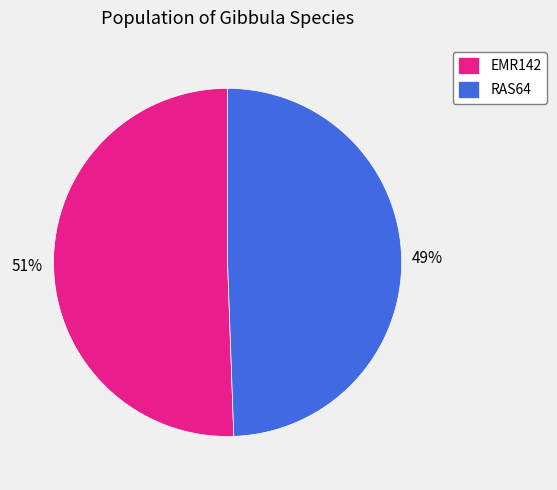

Which has a higher value, EMR142 or RAS64?

EMR142